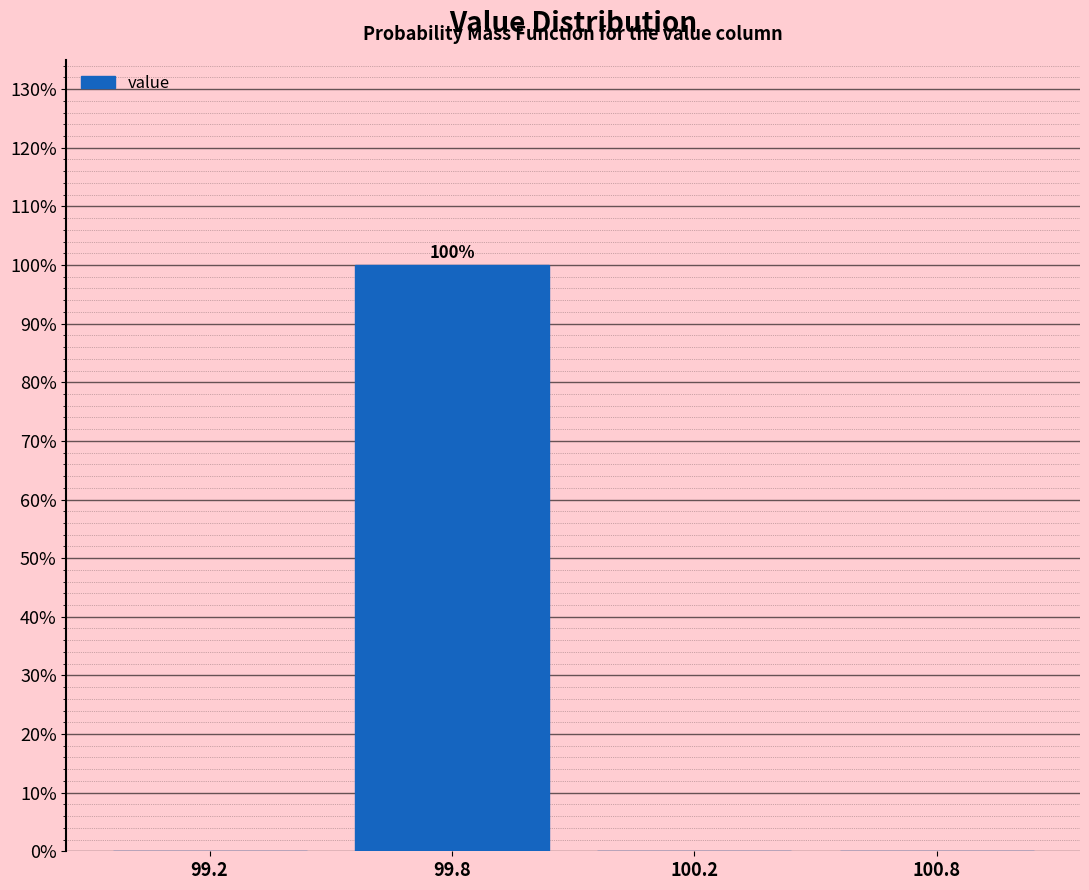

Reading right to left, extract all data points from this chart.

100.8=0	100.2=0	99.8=100	99.2=0